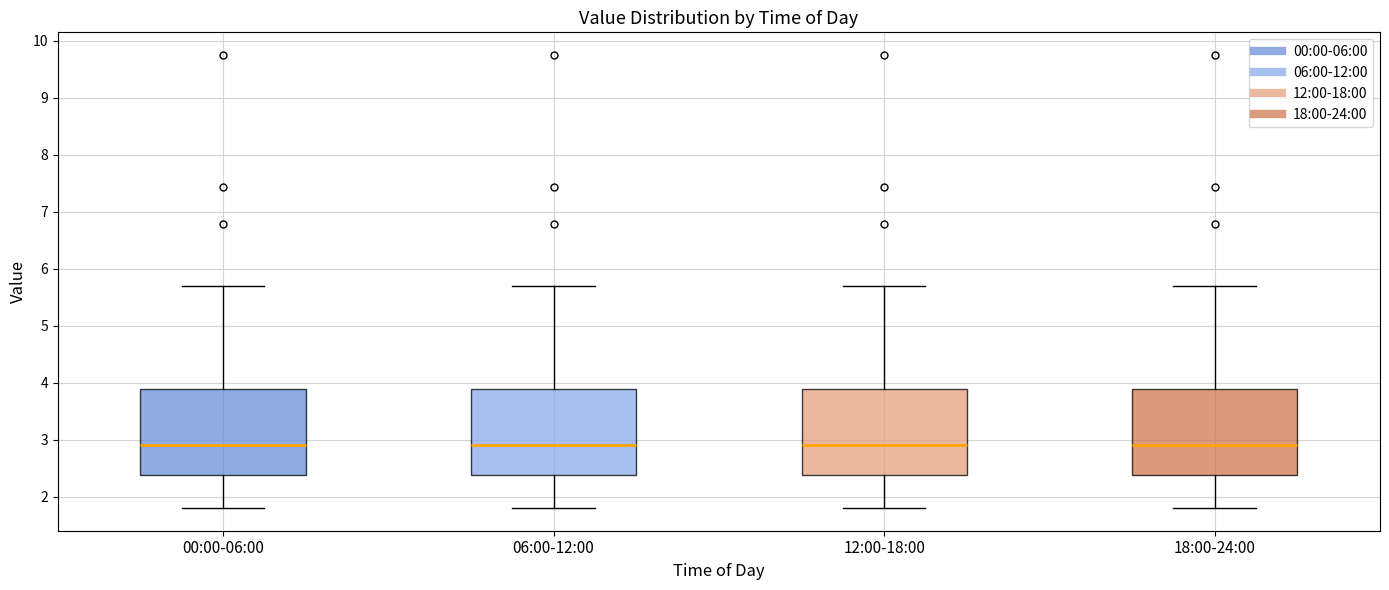

Reading left to right, read every box against the y-axis: the position of its median line, the range the box covers, and the ends of its whiskers. The values are not printed on the chart, so give them approximately, as read against the axis.

00:00-06:00: median 2.9, box 2.4 to 3.9, whiskers 1.8 to 5.7
06:00-12:00: median 2.9, box 2.4 to 3.9, whiskers 1.8 to 5.7
12:00-18:00: median 2.9, box 2.4 to 3.9, whiskers 1.8 to 5.7
18:00-24:00: median 2.9, box 2.4 to 3.9, whiskers 1.8 to 5.7